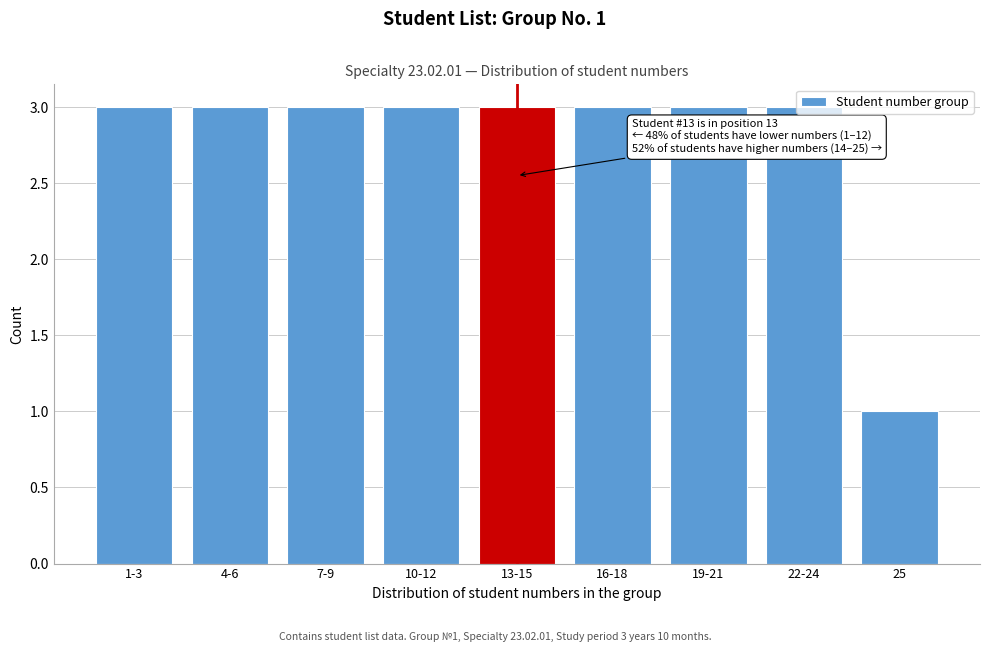

Which has a higher value, 4-6 or 25?

4-6